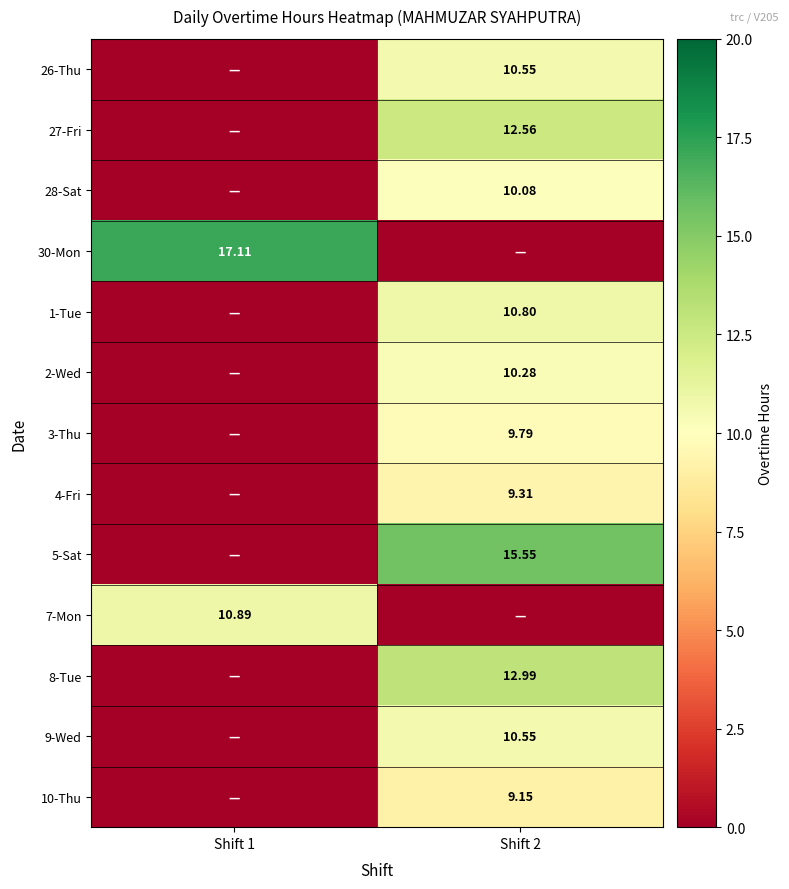

What is the spread (max minus min) of values at Shift 1?

17.1